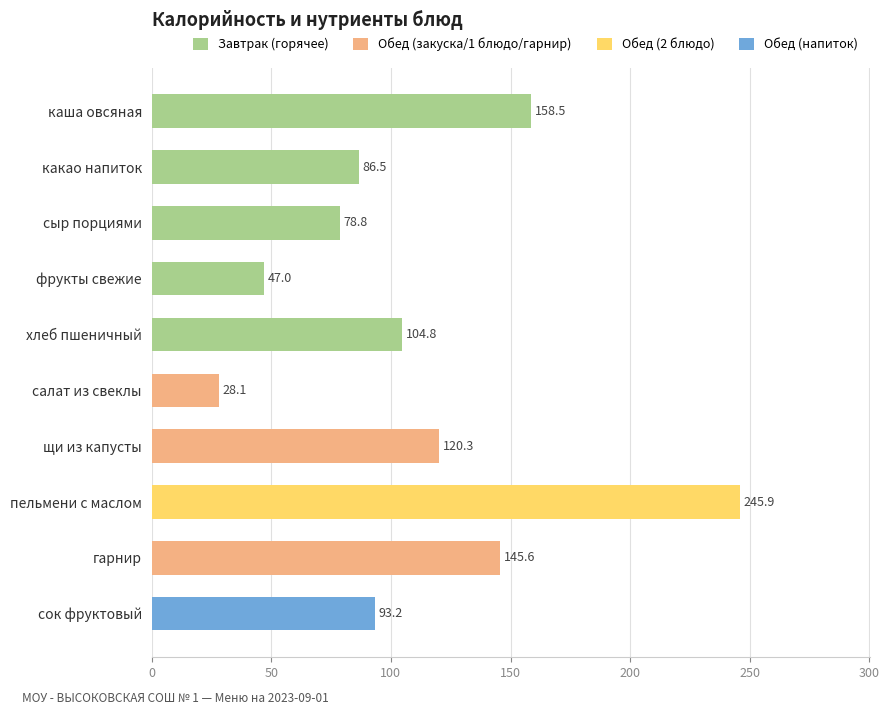

Read the Белки value at хлеб пшеничный.

3.0